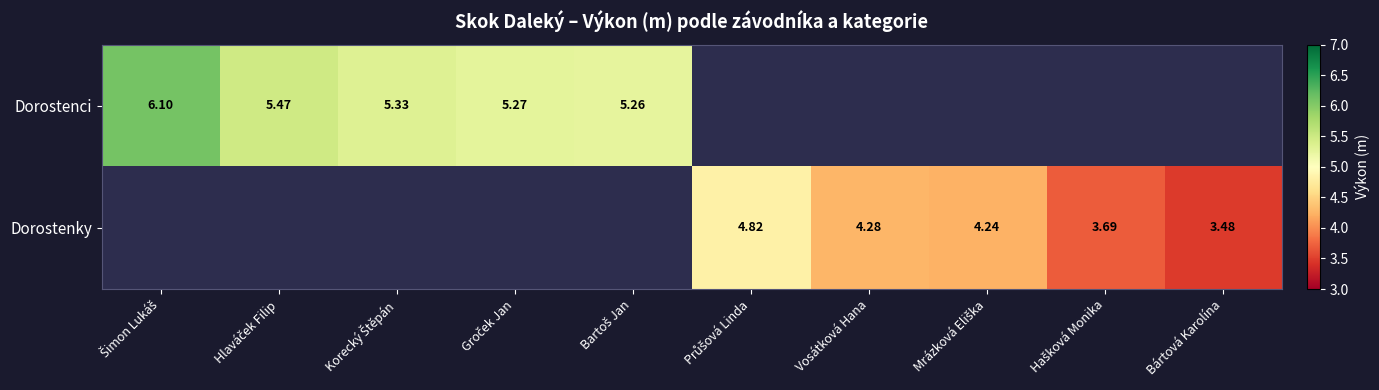

Rank the categories by Dorostenci value from highest to lowest.

Šimon Lukáš, Hlaváček Filip, Korecký Štěpán, Groček Jan, Bartoš Jan, Průšová Linda, Vosátková Hana, Mrázková Eliška, Hašková Monika, Bártová Karolína